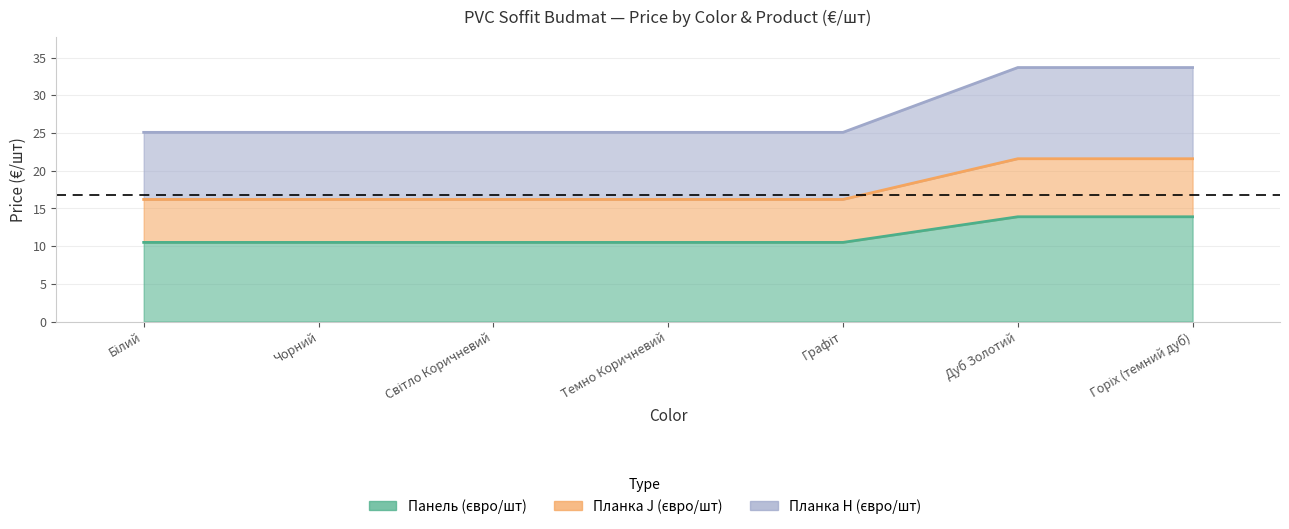

What is the label of the 1st point from the right?

Горіх (темний дуб)